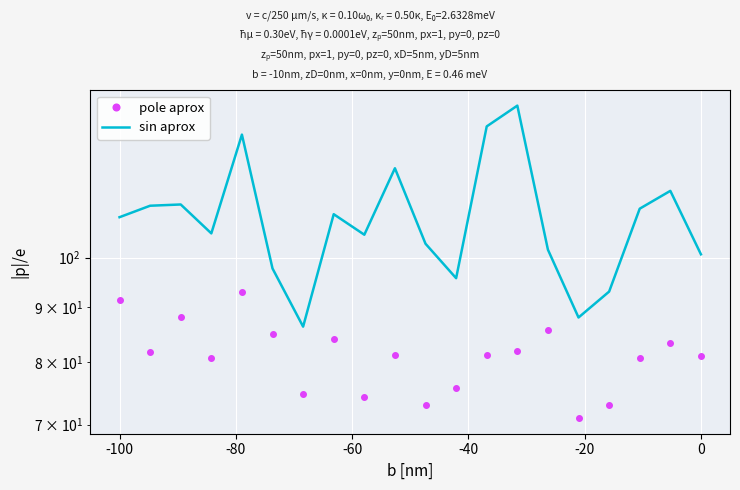

At -100, list the series in order from largest to smallest.

sin aprox, pole aprox